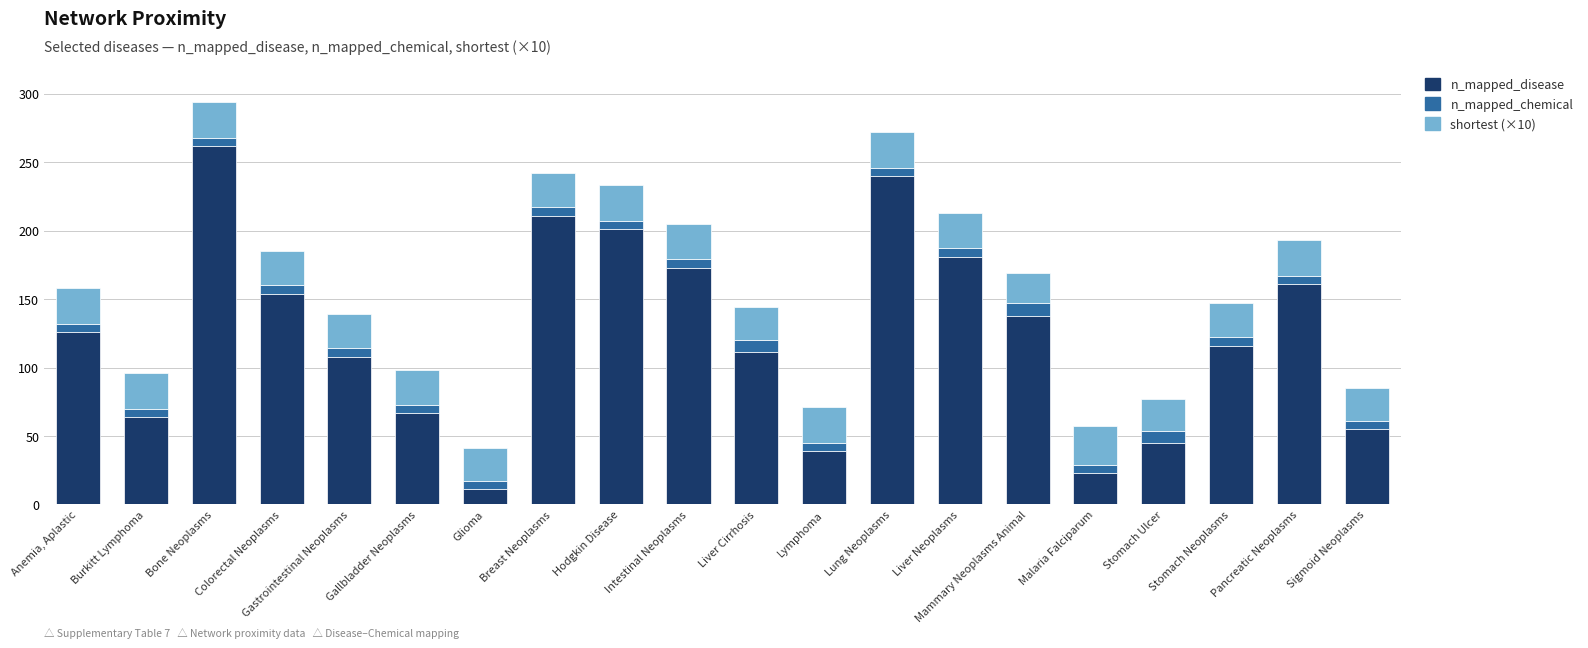

What is the total value across all series at Liver Cirrhosis?

144